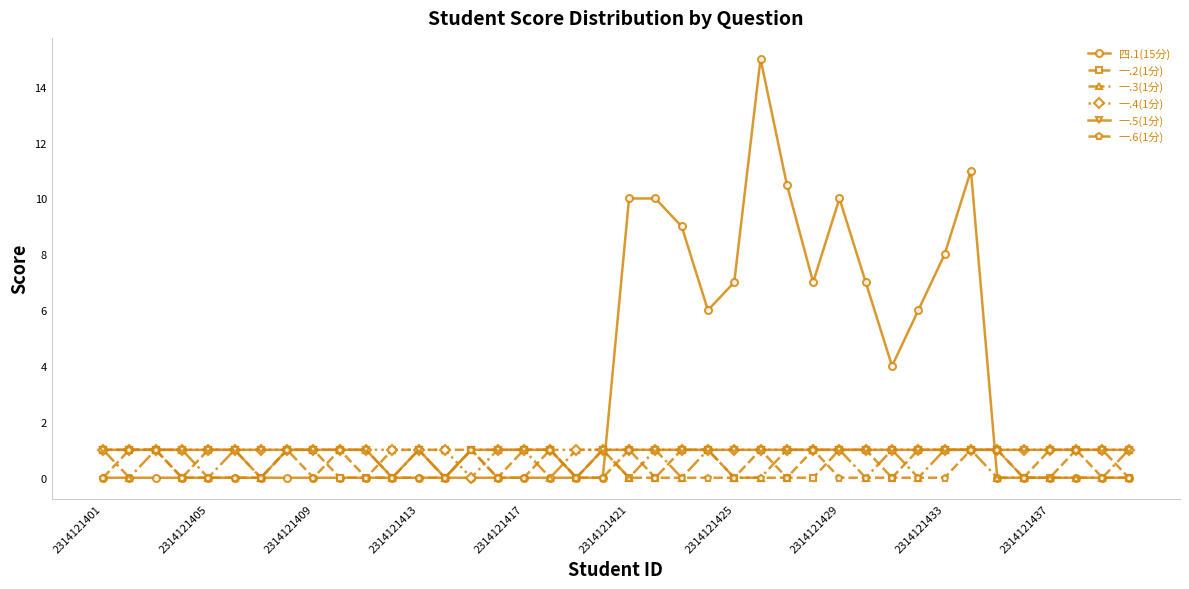

What is the difference between the maximum and minimum values in the 一.3(1分) series?

1.0